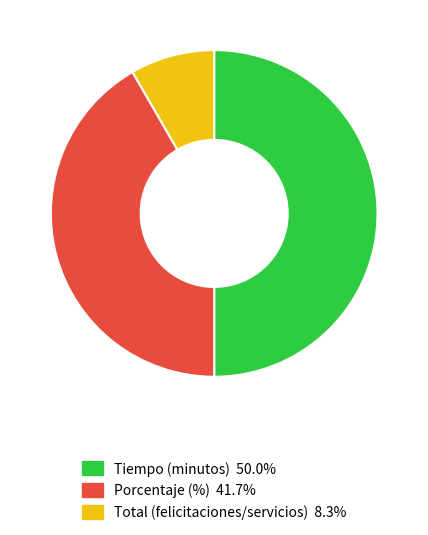

True or false: Porcentaje (%) accounts for 42% of the total.

True